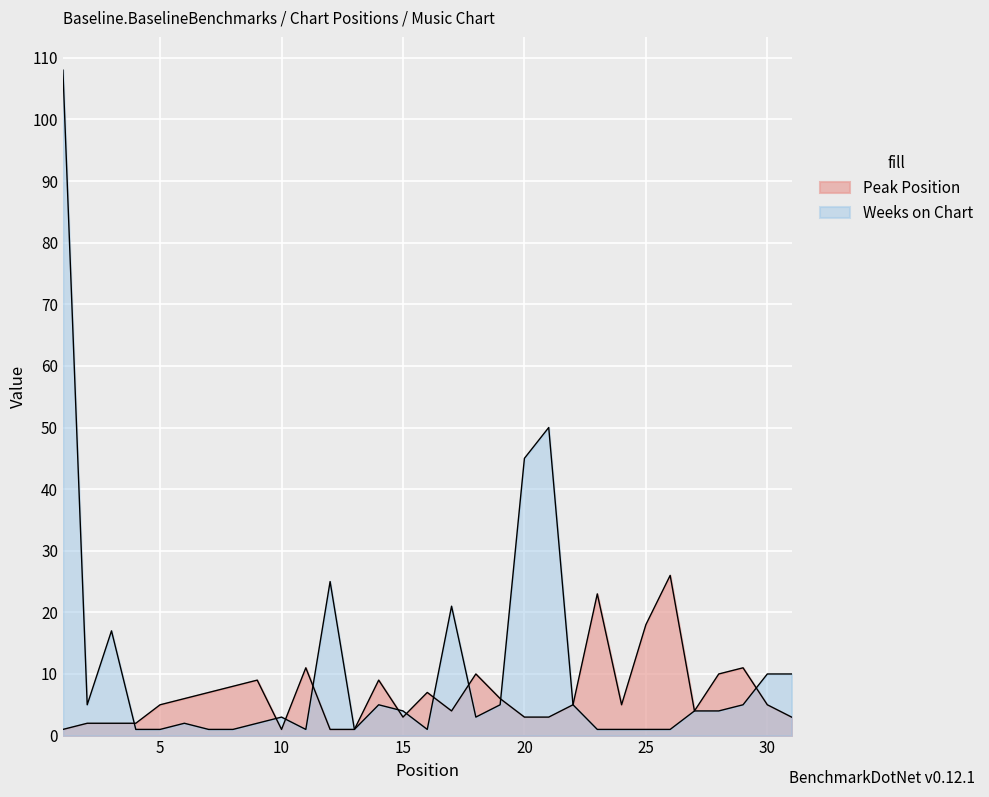

Rank the series by their maximum value, from lowest to highest.

Peak Position, Weeks on Chart